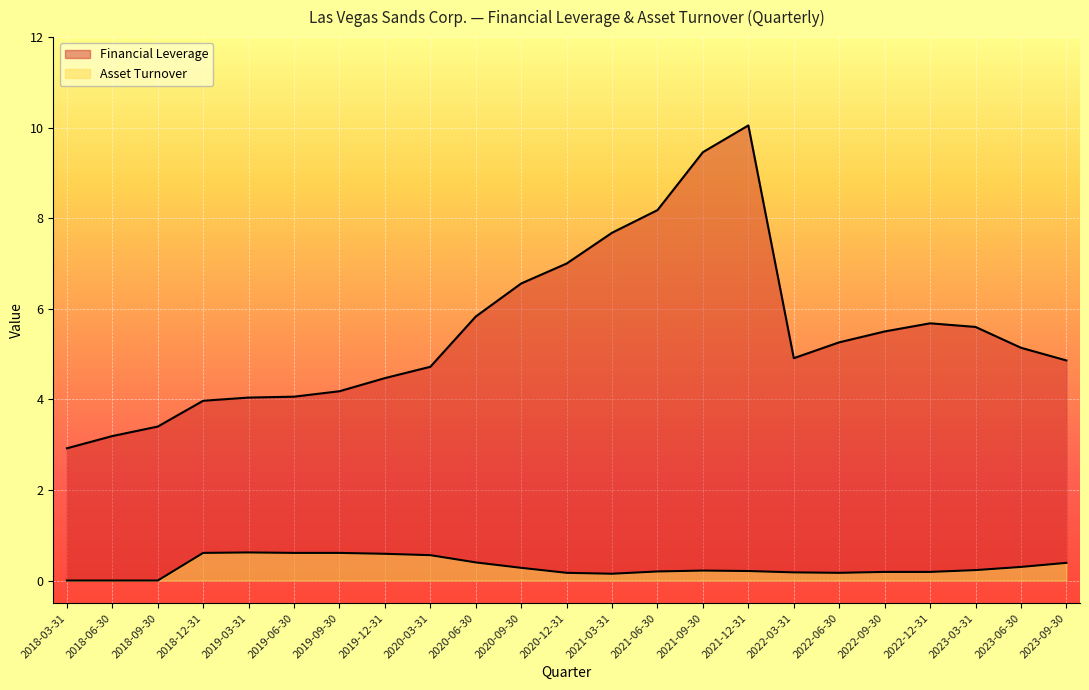

What is the label of the 13th point from the right?

2020-09-30